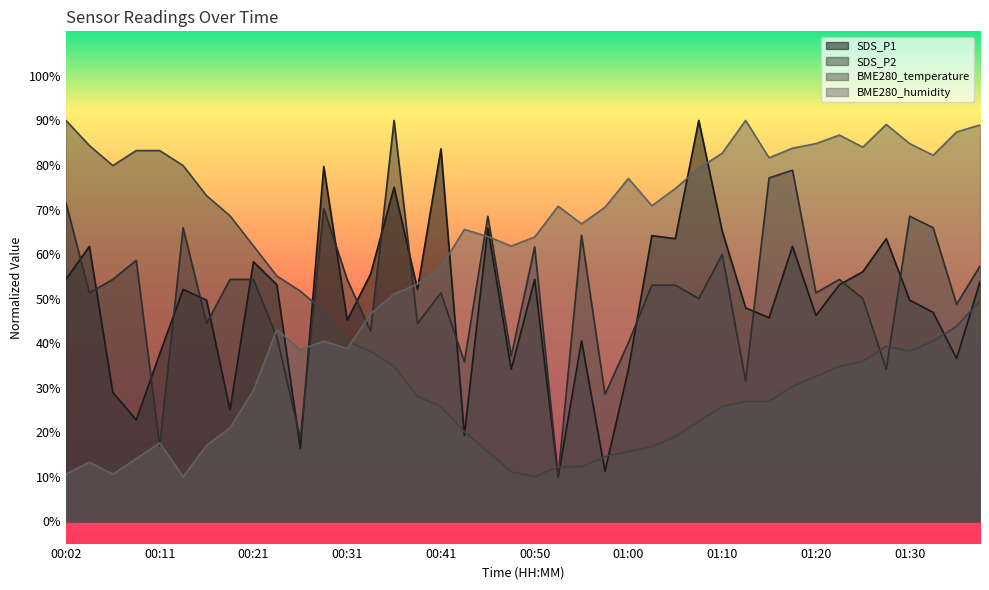

Where is SDS_P2 nearest to the value 50?

01:08